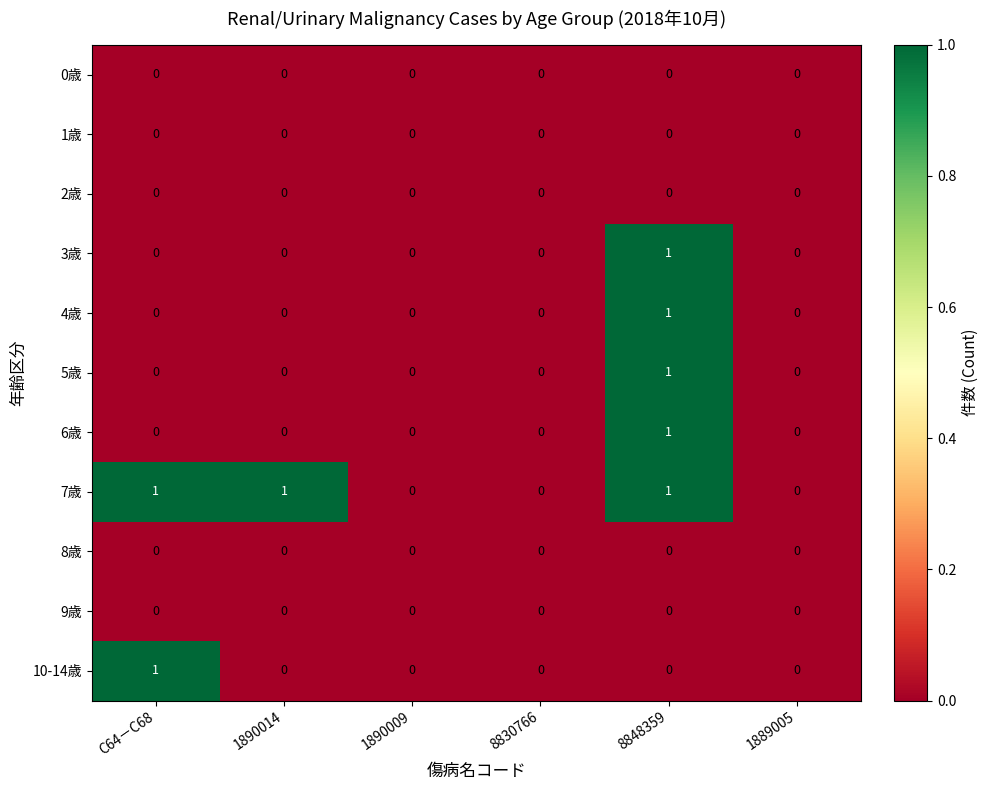

What is the greatest value displayed?

1